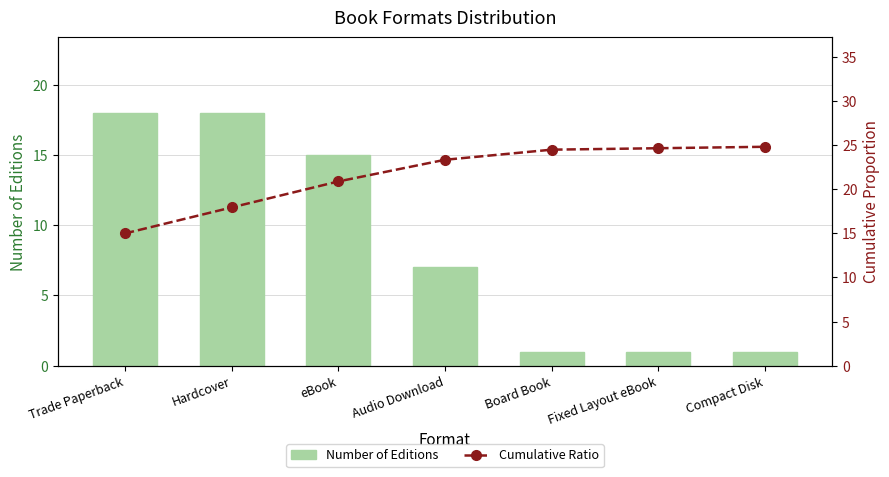

Which label corresponds to the smallest value in the chart?

Board Book